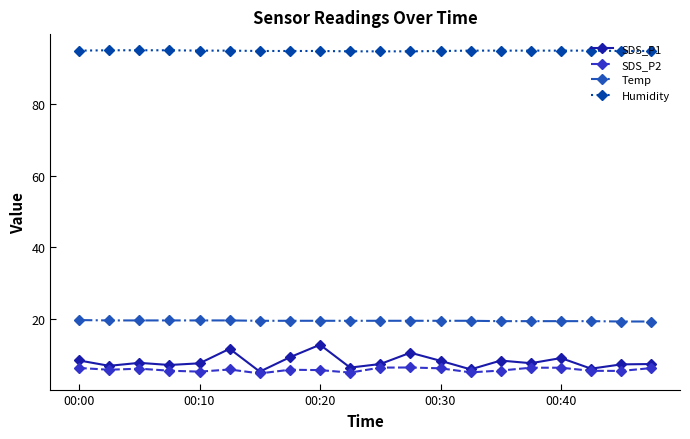

At how many categories does at least one series exceed 92?

20